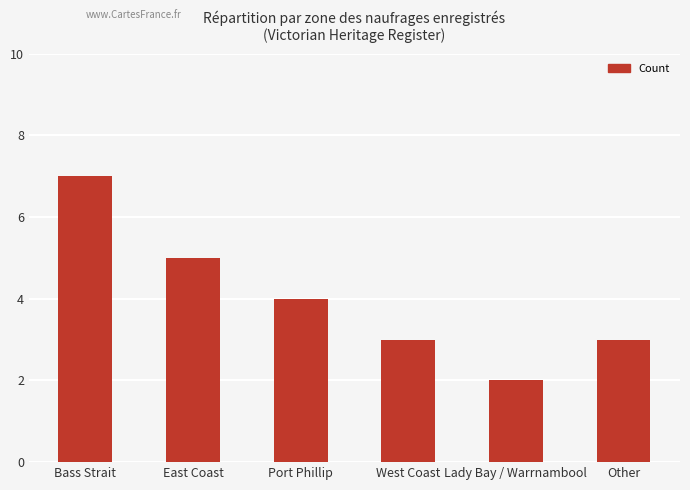

The chart shows a value of 3 at Other. True or false?

True